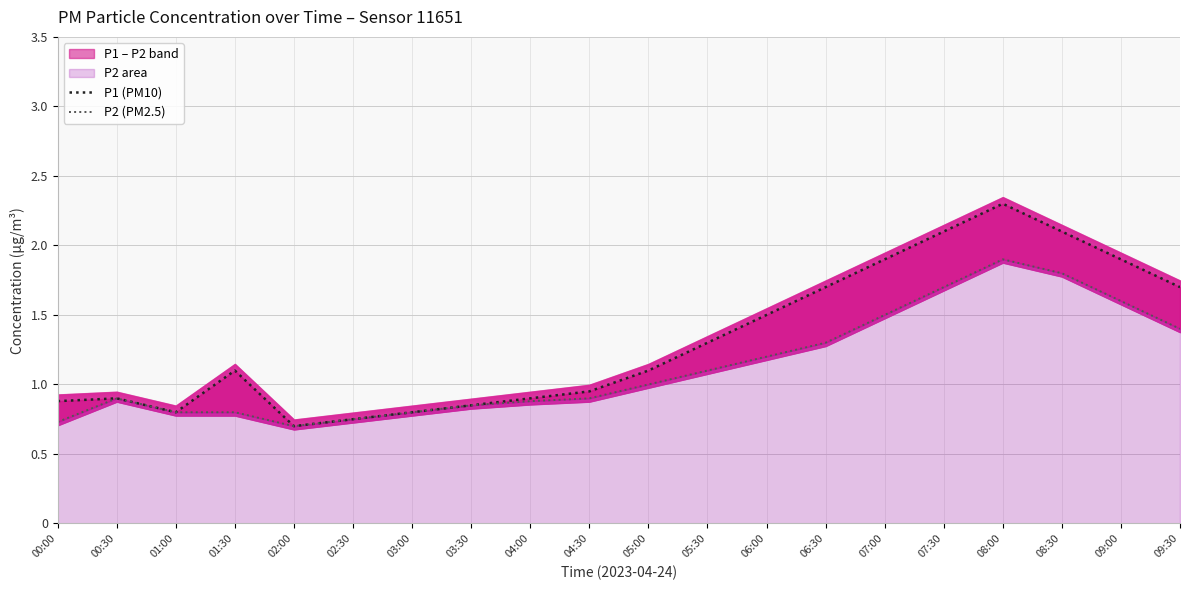

What is the average value of the P2 (PM2.5) series?

1.1